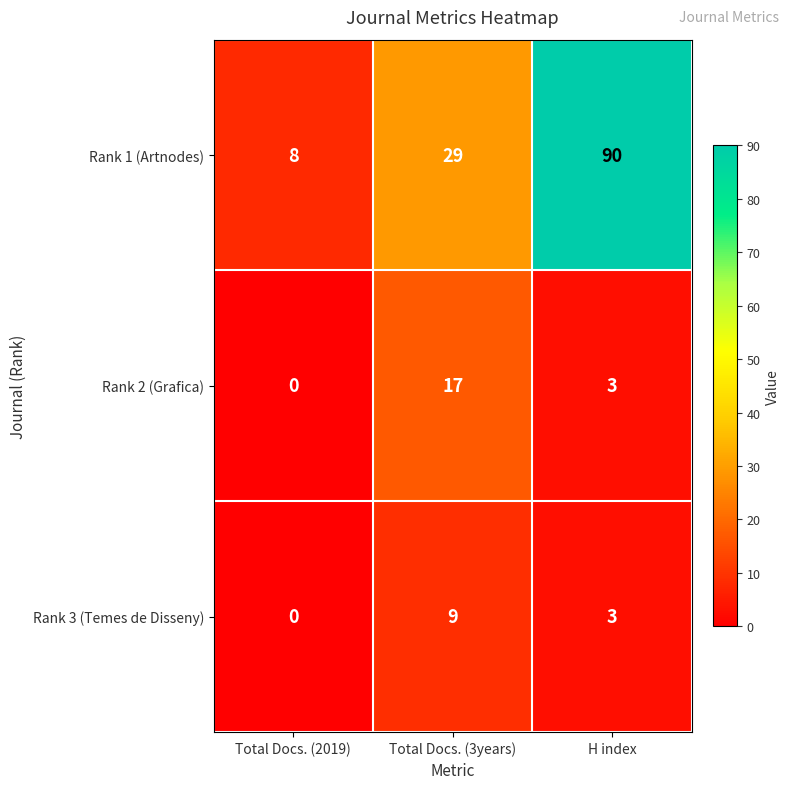

Which label corresponds to the smallest value in the chart?

Total Docs. (2019)